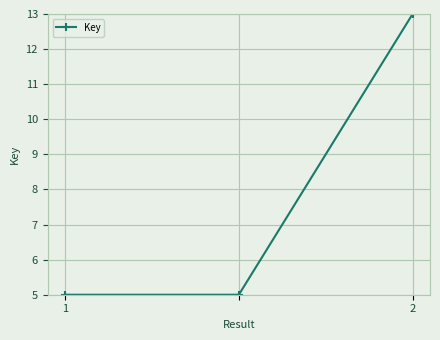

What is the greatest value displayed?

13